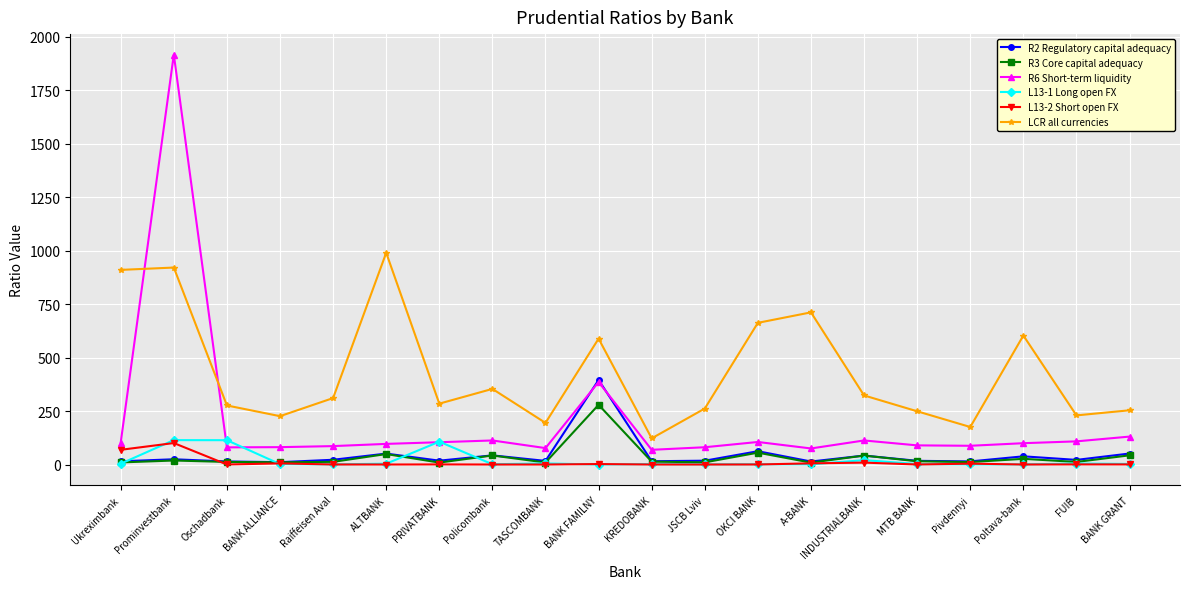

How many data points in R3 Core capital adequacy are above 13?

10